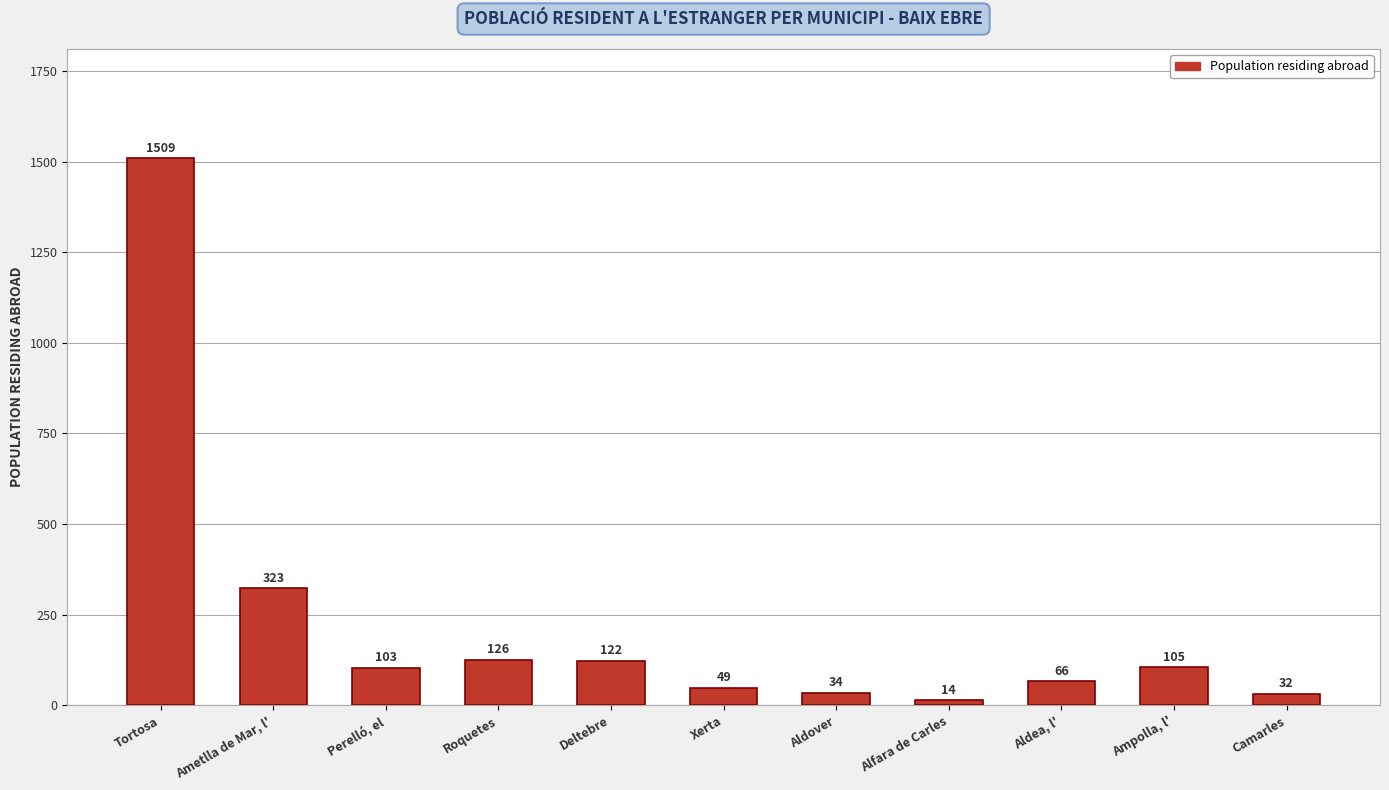

Reading left to right, transcribe all the data shown in this chart.

1509	323	103	126	122	49	34	14	66	105	32